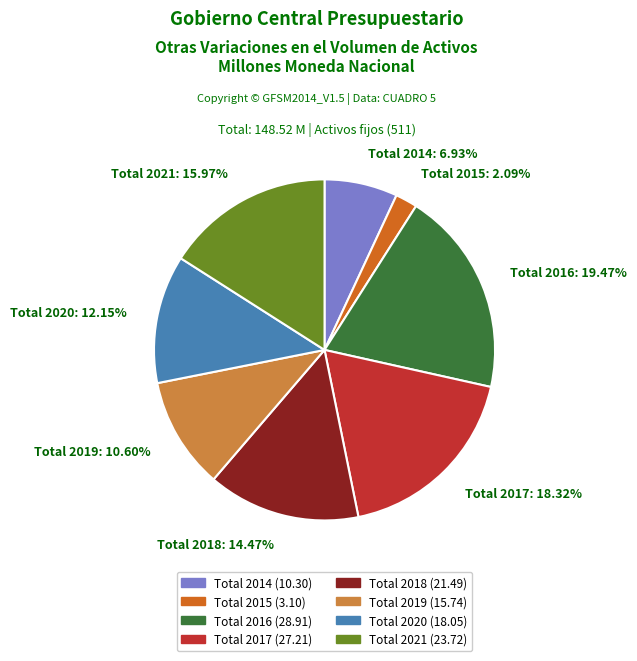

To the nearest percent, what is the difference between the largest and smallest slice percentages?

17%